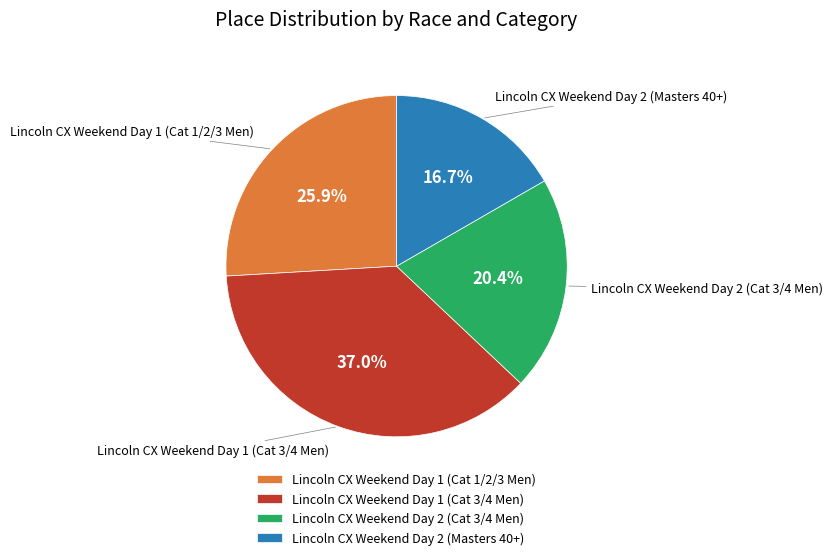

Count the number of slices in the pie.

4